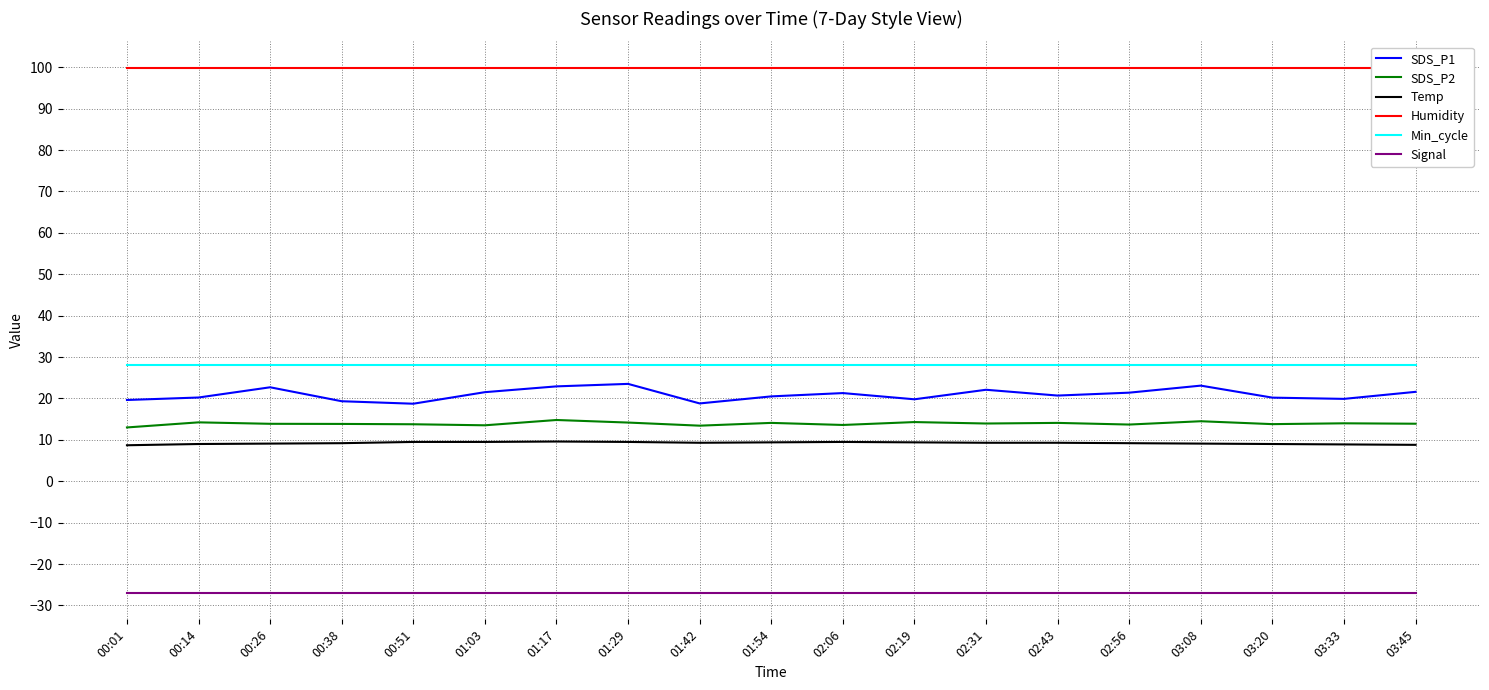

True or false: SDS_P2 and Min_cycle cross at least once.

False